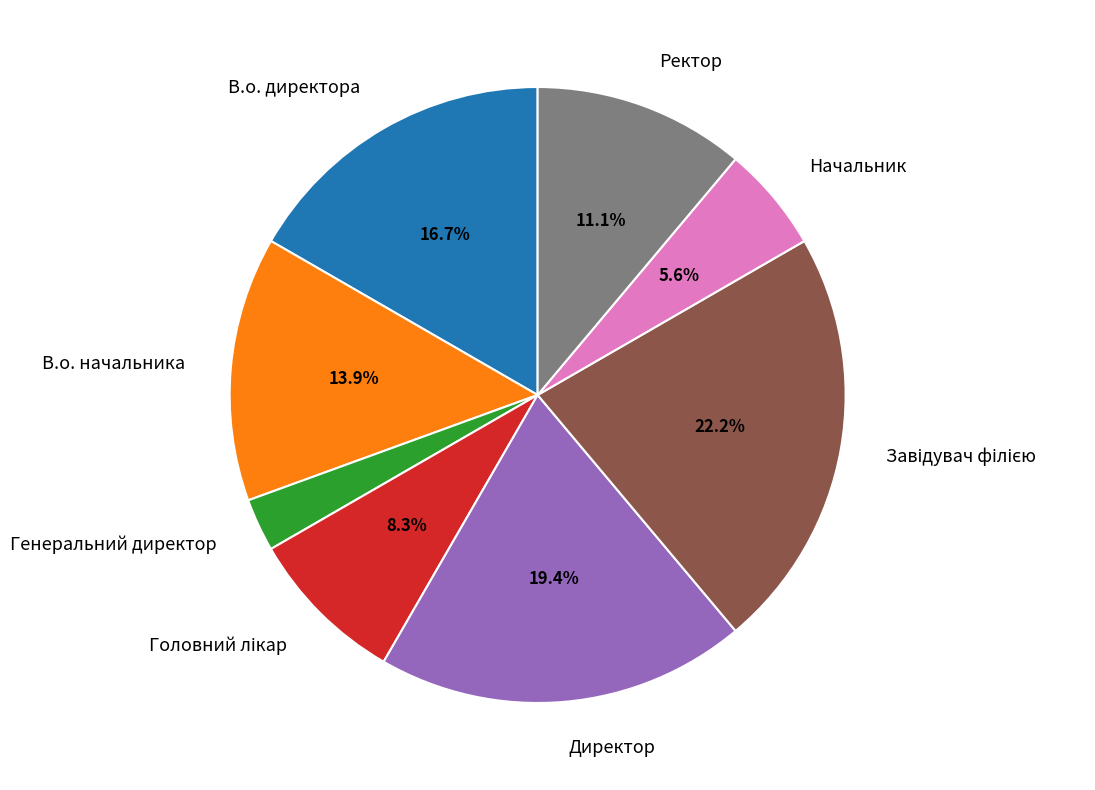

Which slice is the smallest?

Генеральний директор